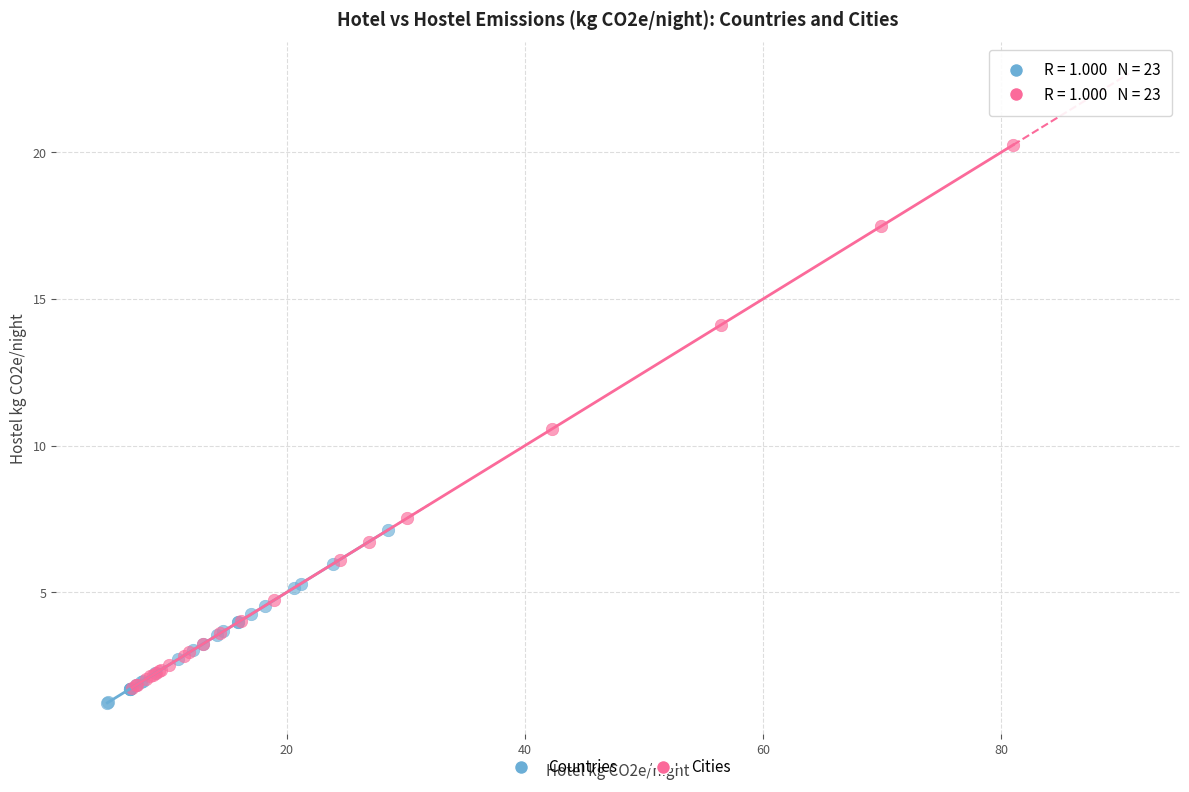

Which series has the widest spread of Y values?

Cities